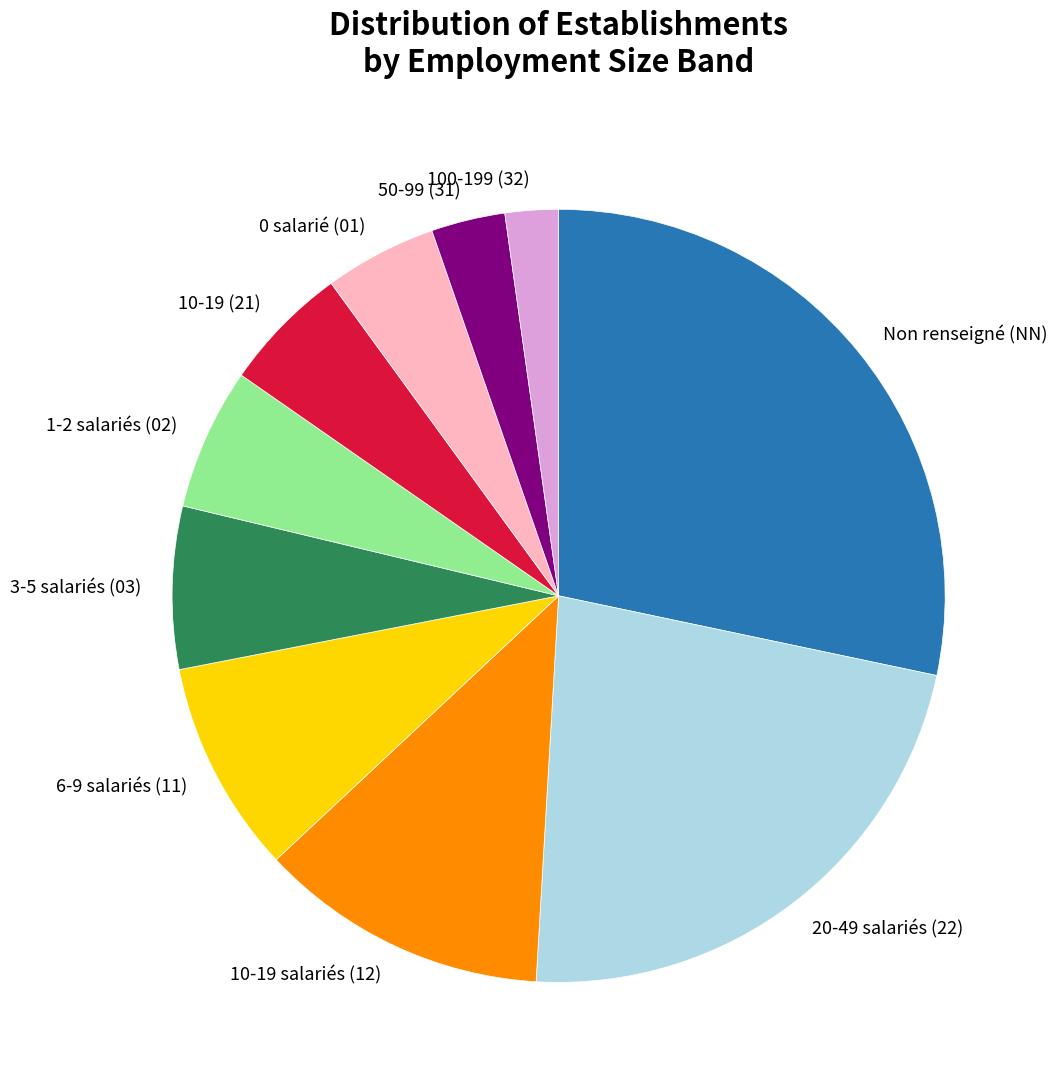

Do 3-5 salariés (03) and 10-19 (21) together represent more than half of the pie?

No